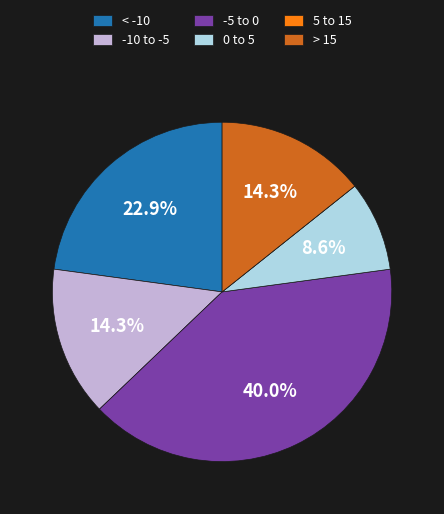

What percentage is NOT represented by 0 to 5?

91.4%